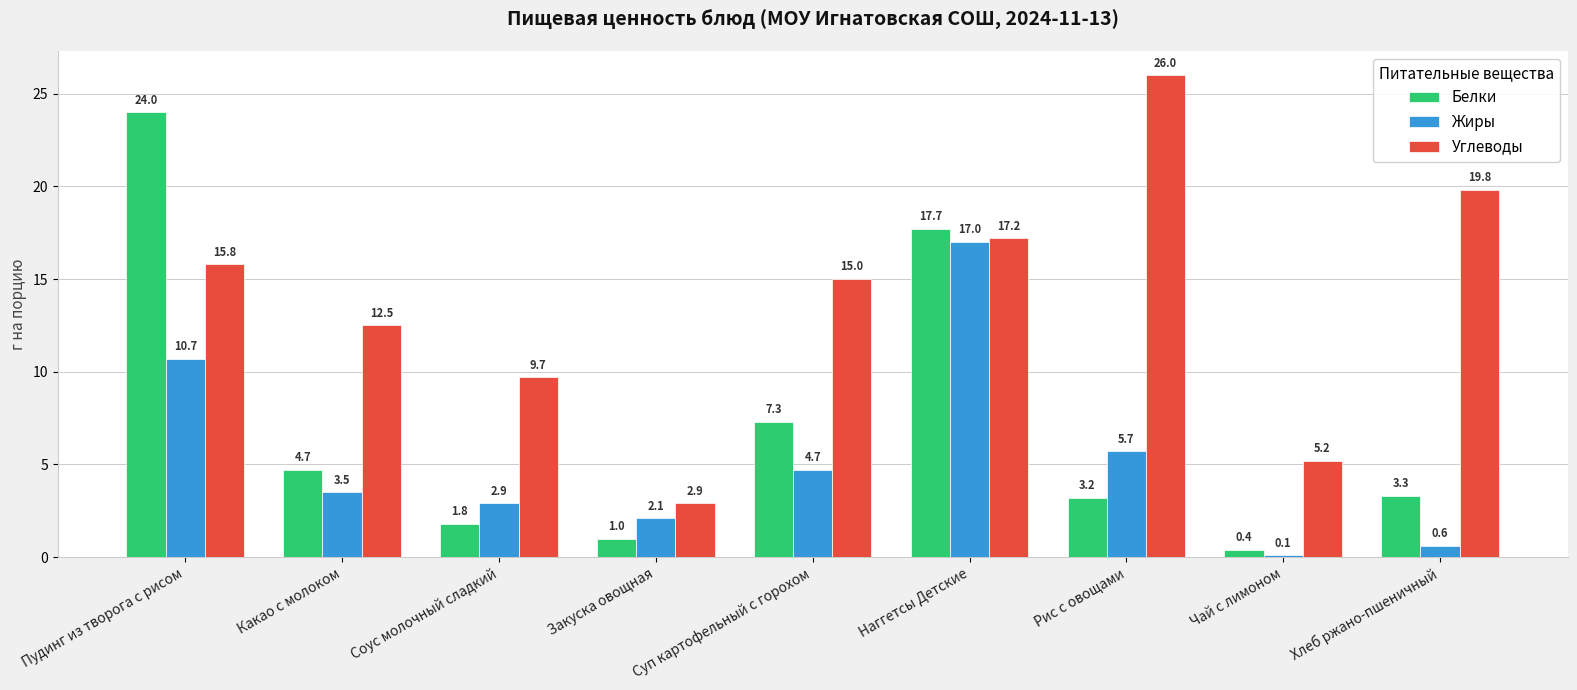

What is the approximate value of Жиры at Наггетсы Детские?

17.0